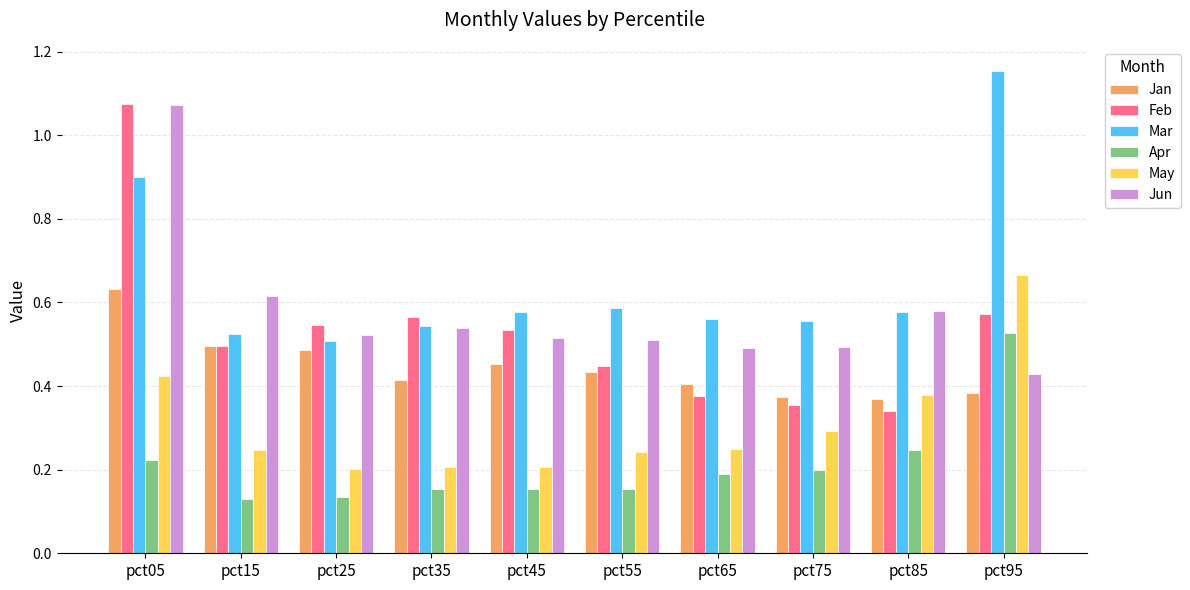

At which label does Mar reach its peak?

pct95